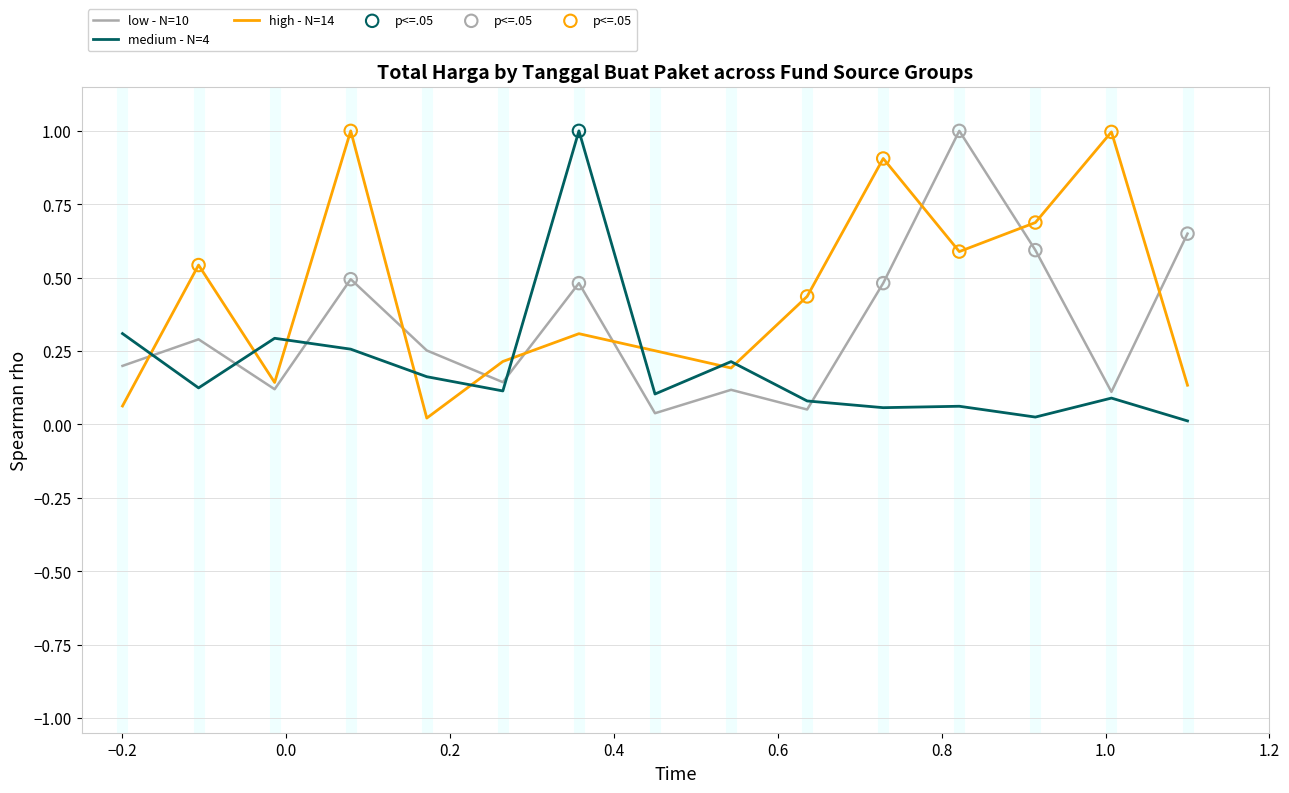

After their last crossing, which series has the higher values: high - N=14 or low - N=10?

low - N=10